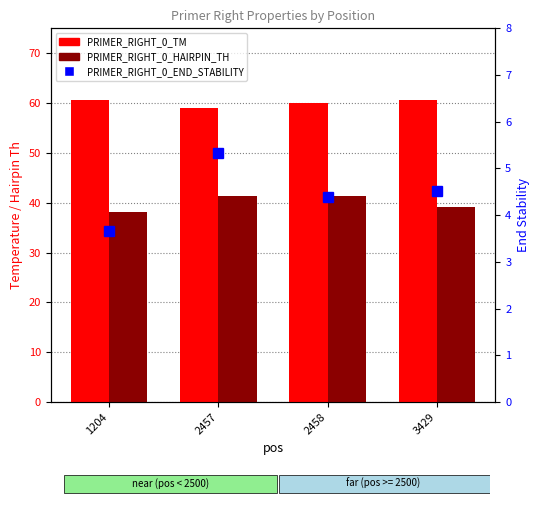

What is the approximate value of PRIMER_RIGHT_0_END_STABILITY at 2457?

5.3